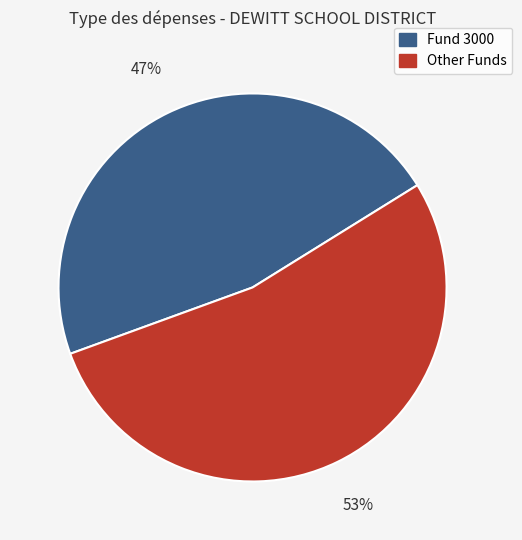

Is there any slice that represents more than half of the pie?

Yes